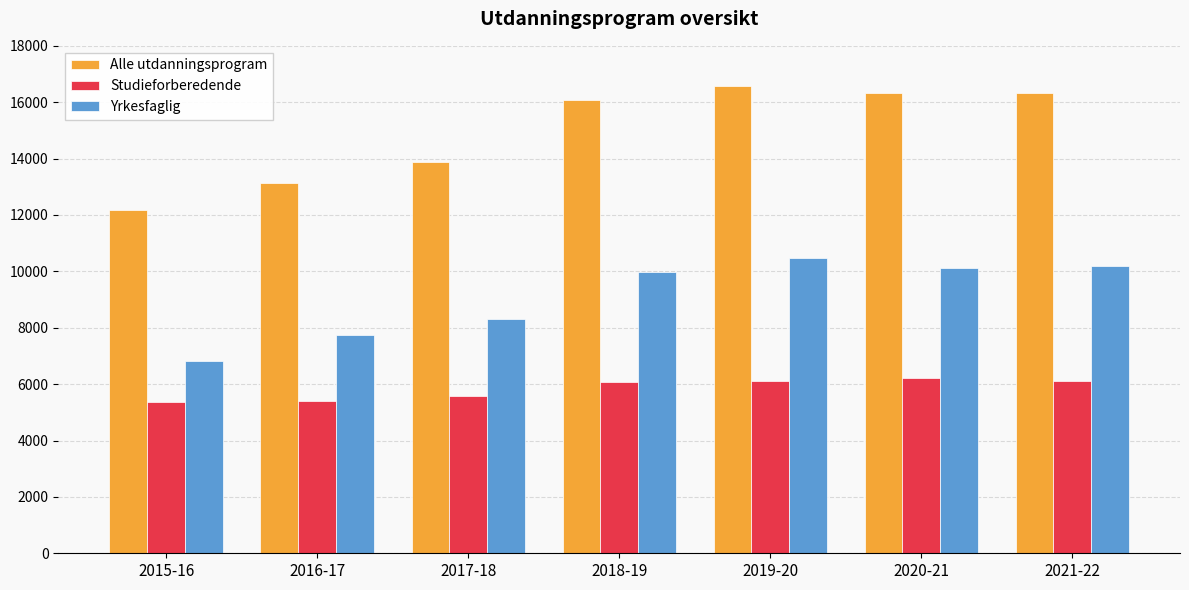

True or false: Yrkesfaglig has a value of 6813 at 2015-16.

True